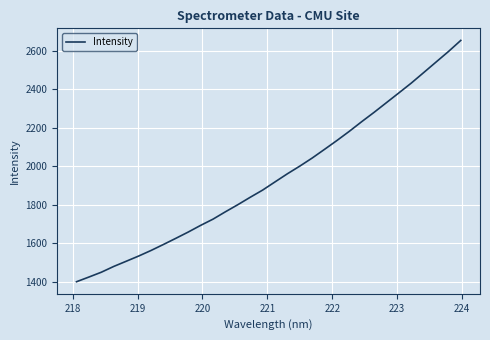

What is the maximum value shown in the chart?

2653.9